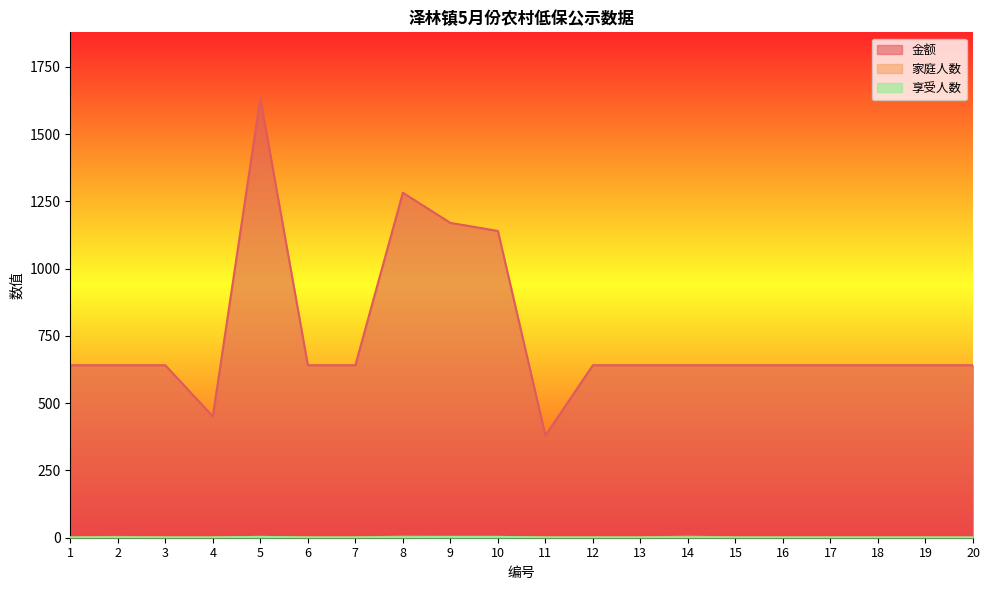

How many categories are shown in the chart?

20